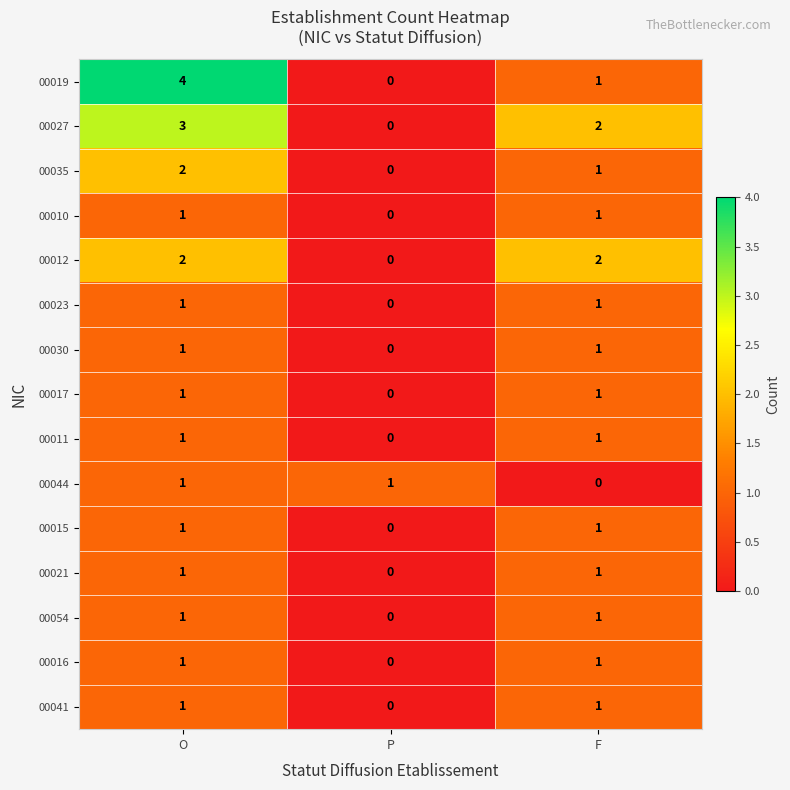

Which series changed the most between O and P?

00019